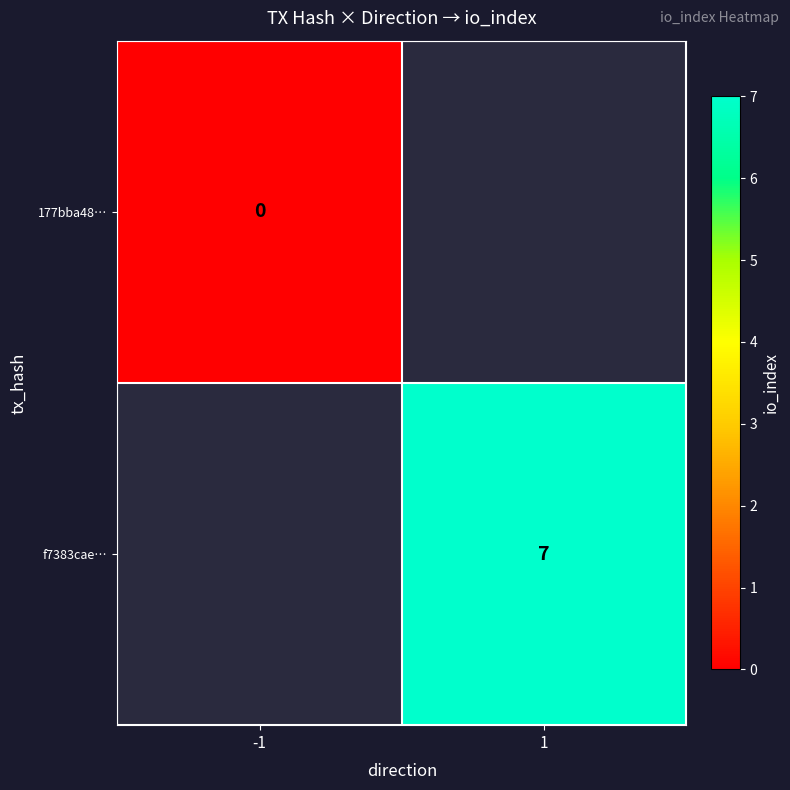

The f7383cae… series shows 2.8 at 1. True or false?

False